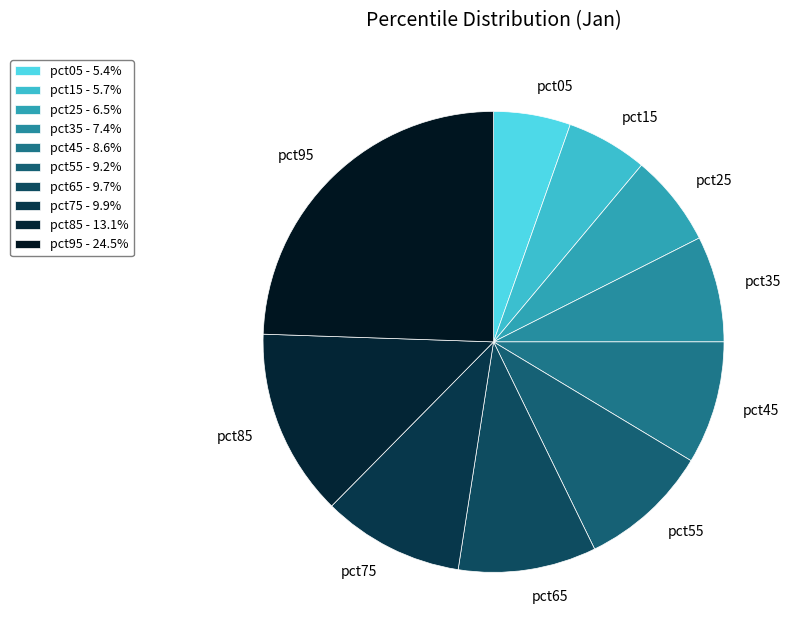

How many slices are in this pie chart?

10